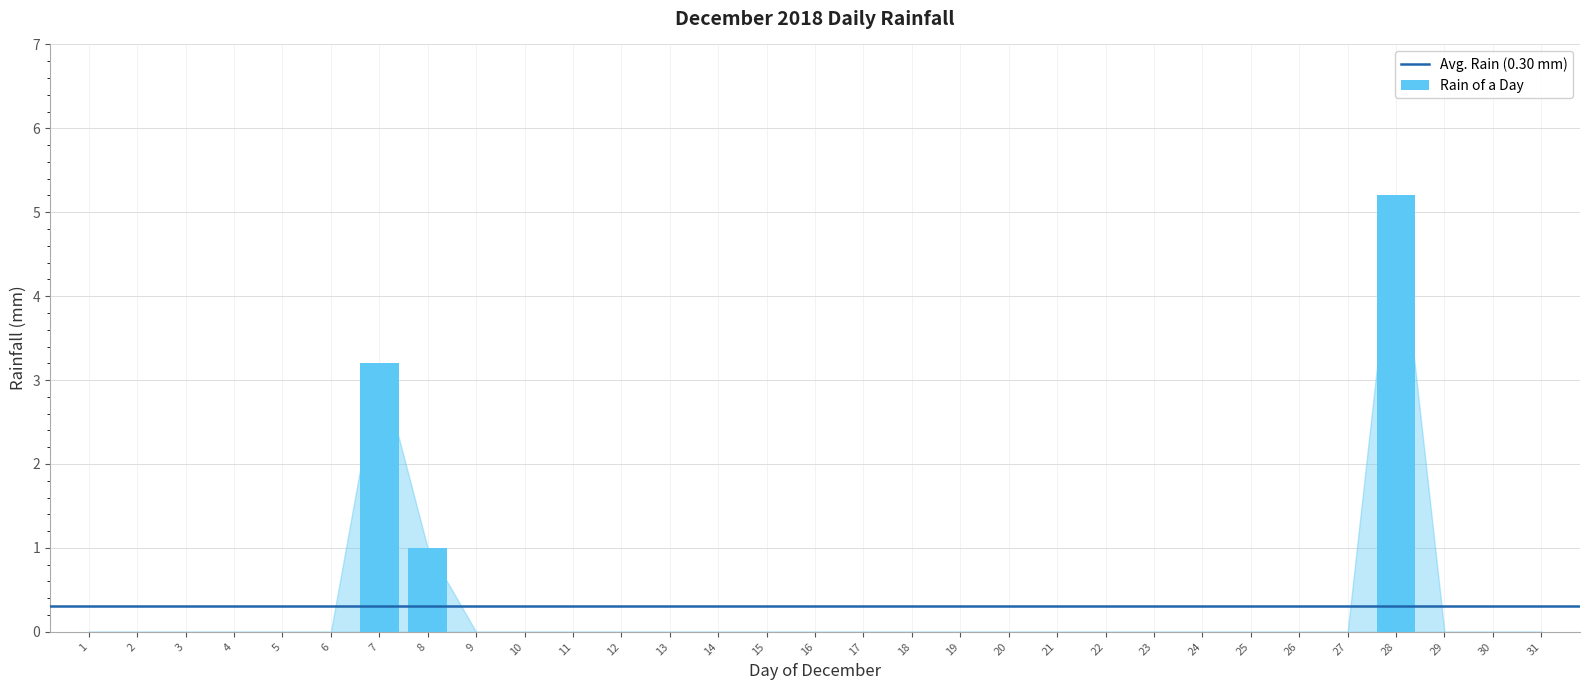

What is the greatest value displayed?

5.2